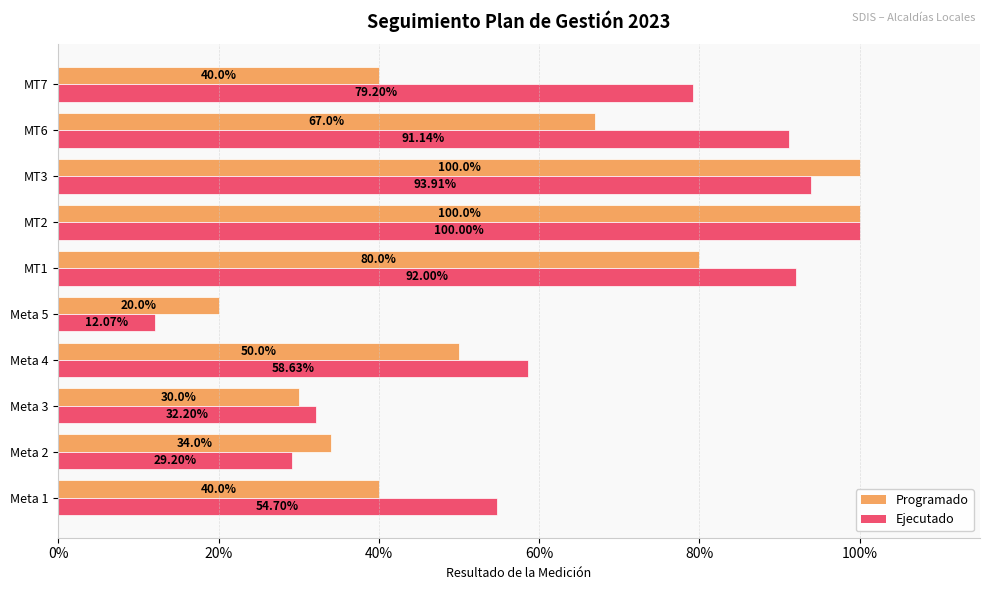

Reading left to right, what are all the values shown in this chart?

Programado: 0.4	0.3	0.3	0.5	0.2	0.8	1.0	1.0	0.7	0.4
Ejecutado: 0.5	0.3	0.3	0.6	0.1	0.9	1.0	0.9	0.9	0.8